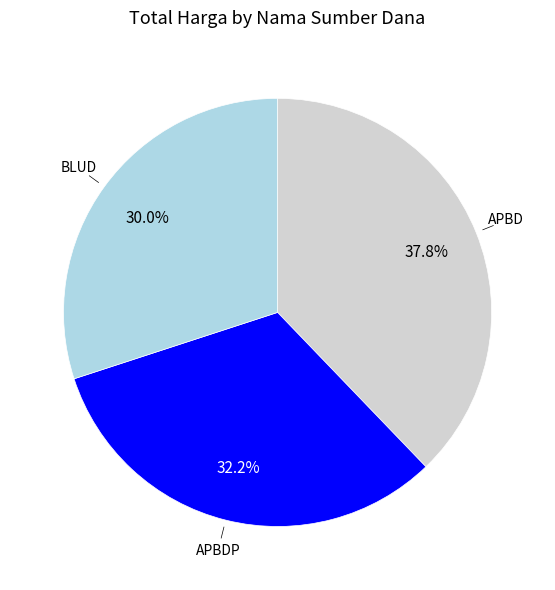

Is there a majority slice in this chart?

No